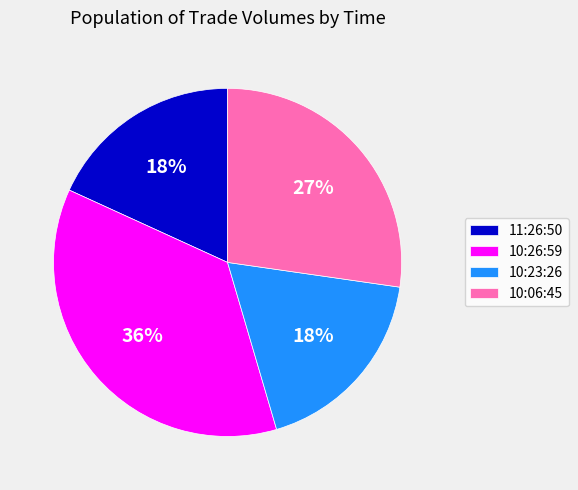

Which category has the biggest portion of the pie?

10:26:59